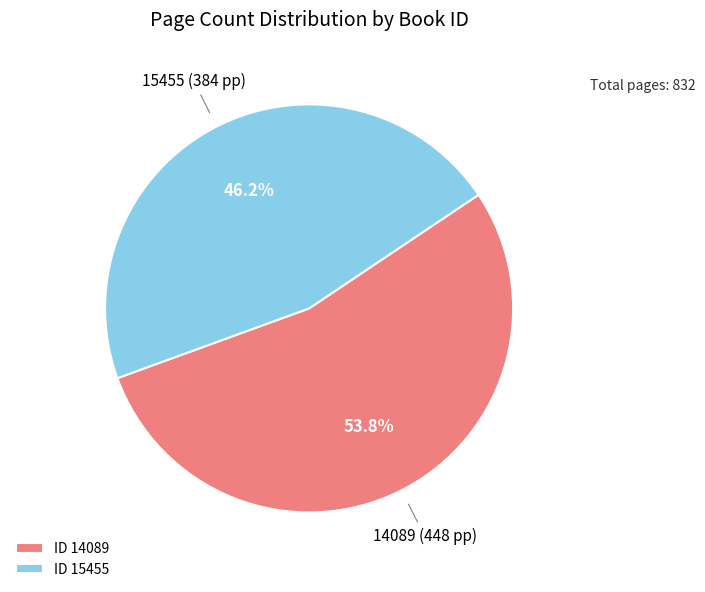

What percentage do ID 15455 and ID 14089 together represent?

100.0%